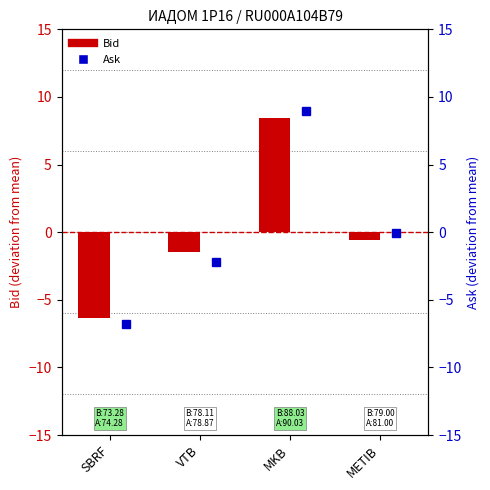

What is the difference between the second highest and minimum values in the Ask (dev) series?

6.7